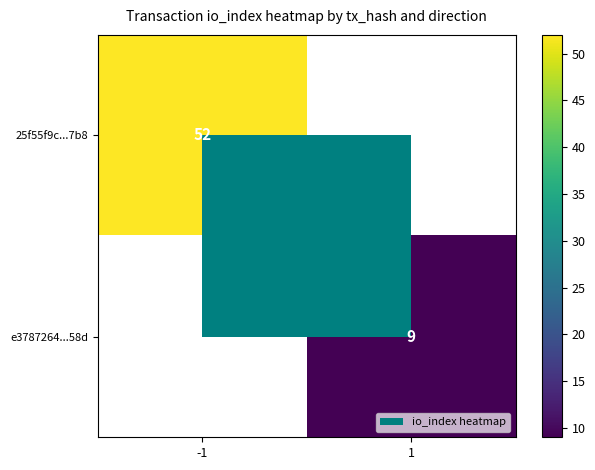

True or false: e3787264...58d has a value of 12.2 at 1.

False